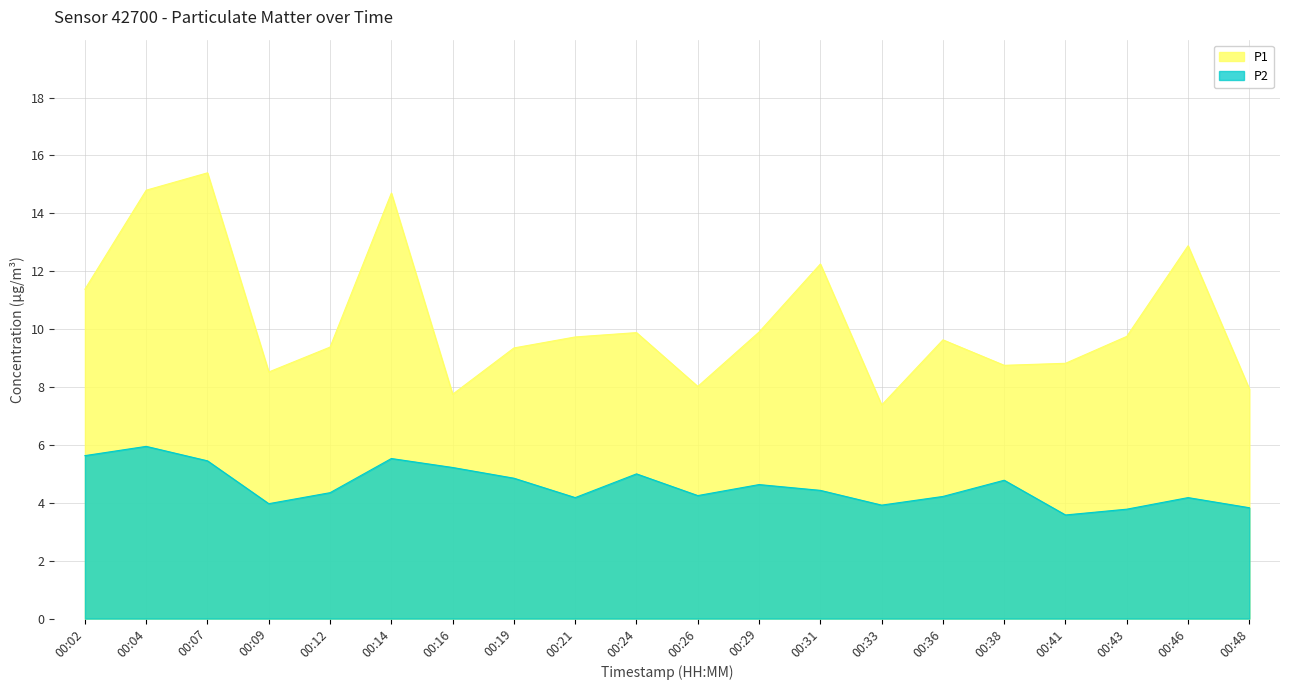

What is the sum of the P2 values at 00:29 and 00:31?

9.1